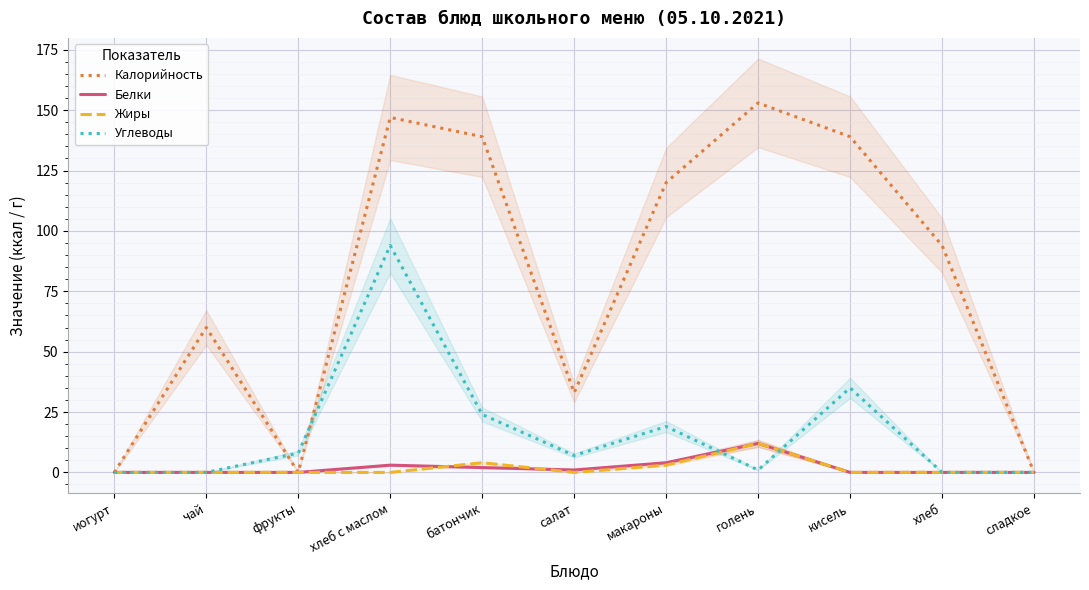

Is the value of Углеводы at хлеб greater than the value of Жиры at фрукты?

No